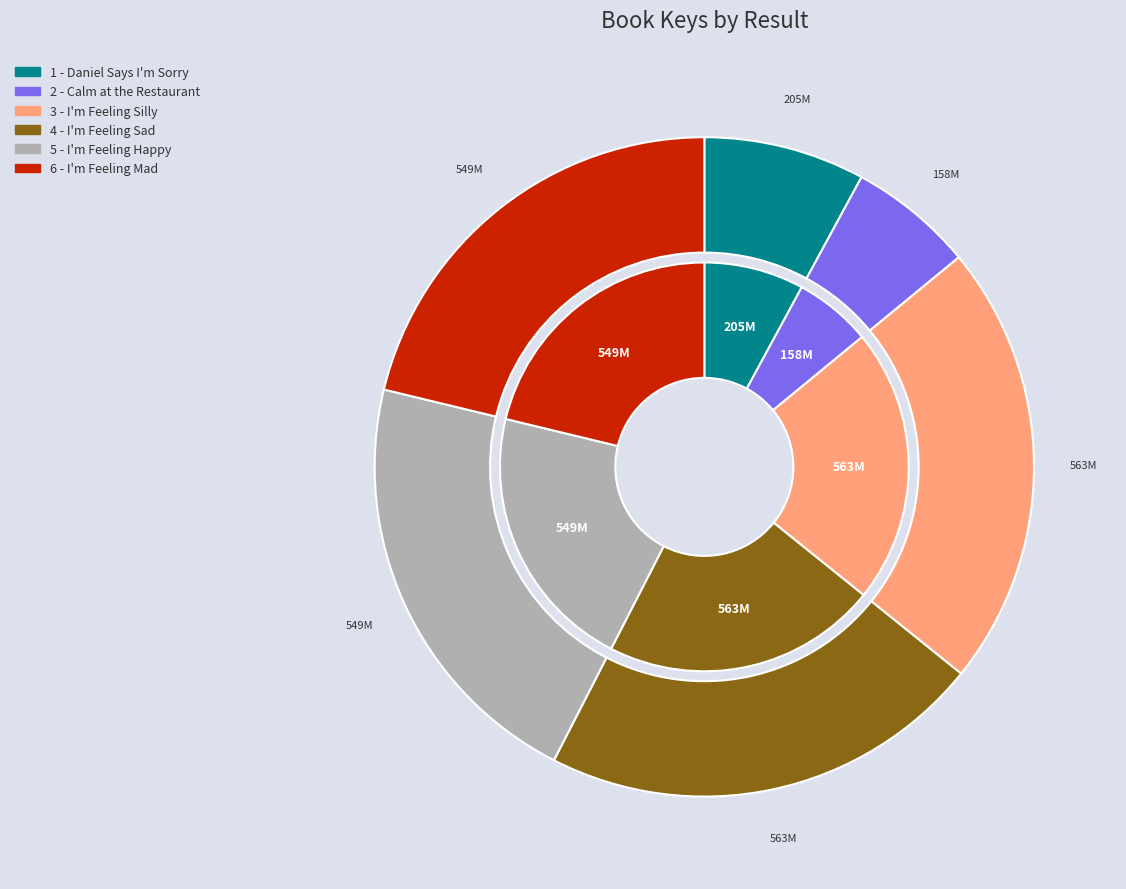

Count the number of slices in the pie.

6